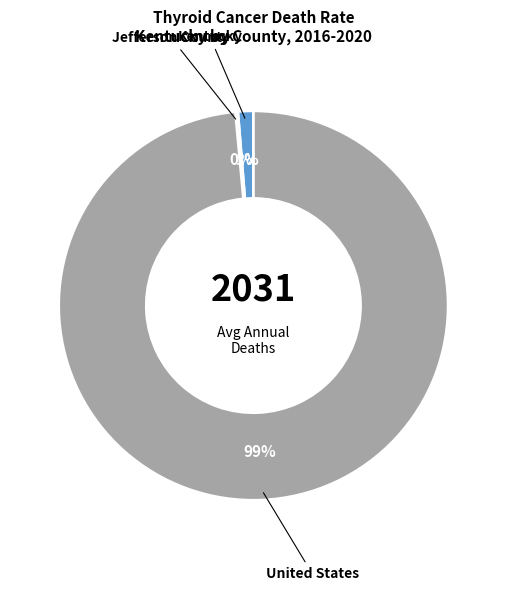

Is there a majority slice in this chart?

Yes